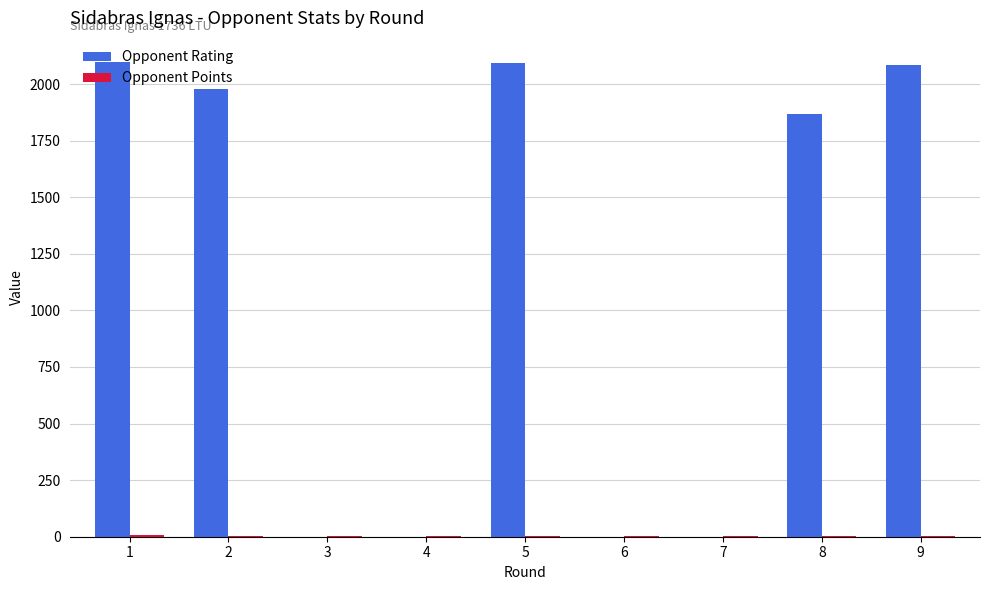

What is the greatest value displayed?

2099.0